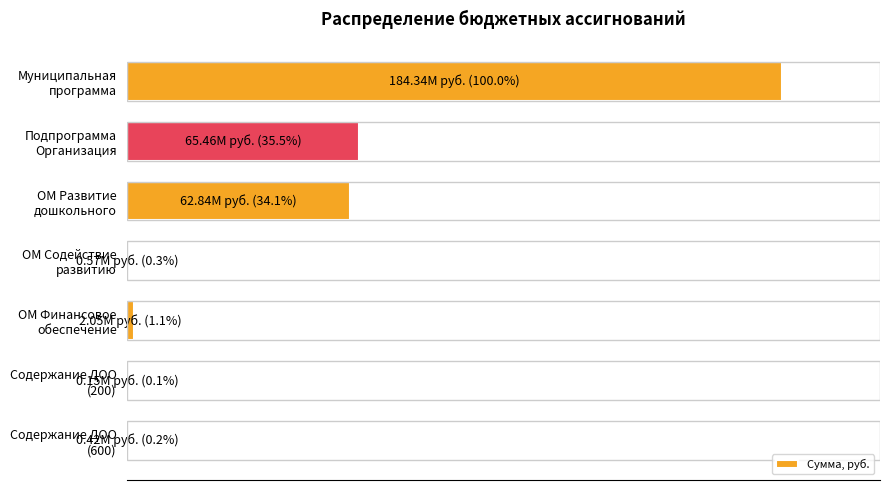

What is the difference between the maximum and minimum values?

99.9